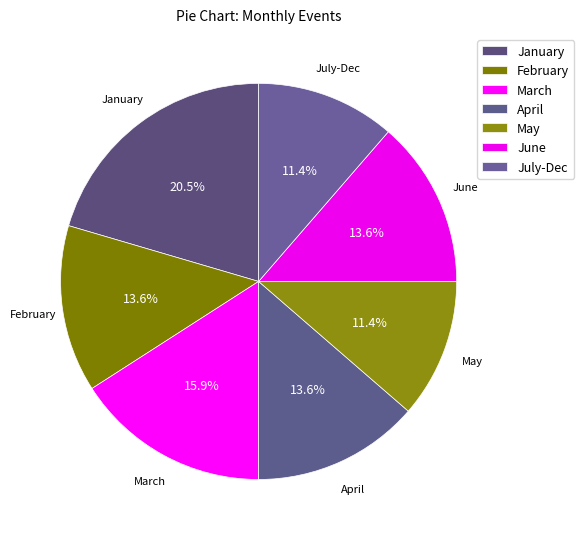

How many slices are in this pie chart?

7